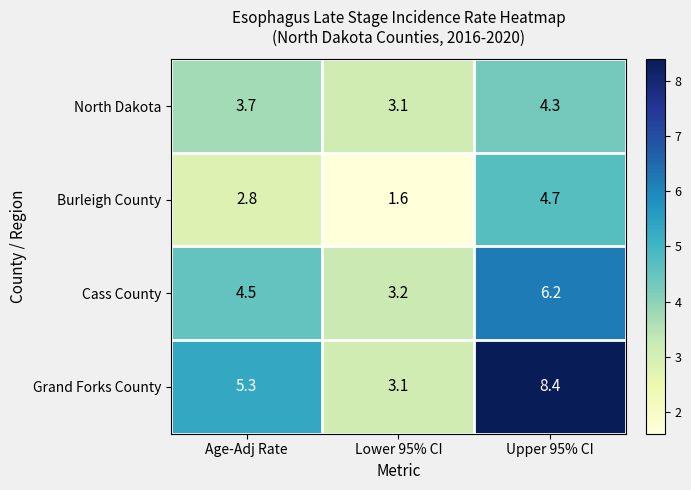

Which series changed the most between Age-Adj Rate and Lower 95% CI?

Grand Forks County